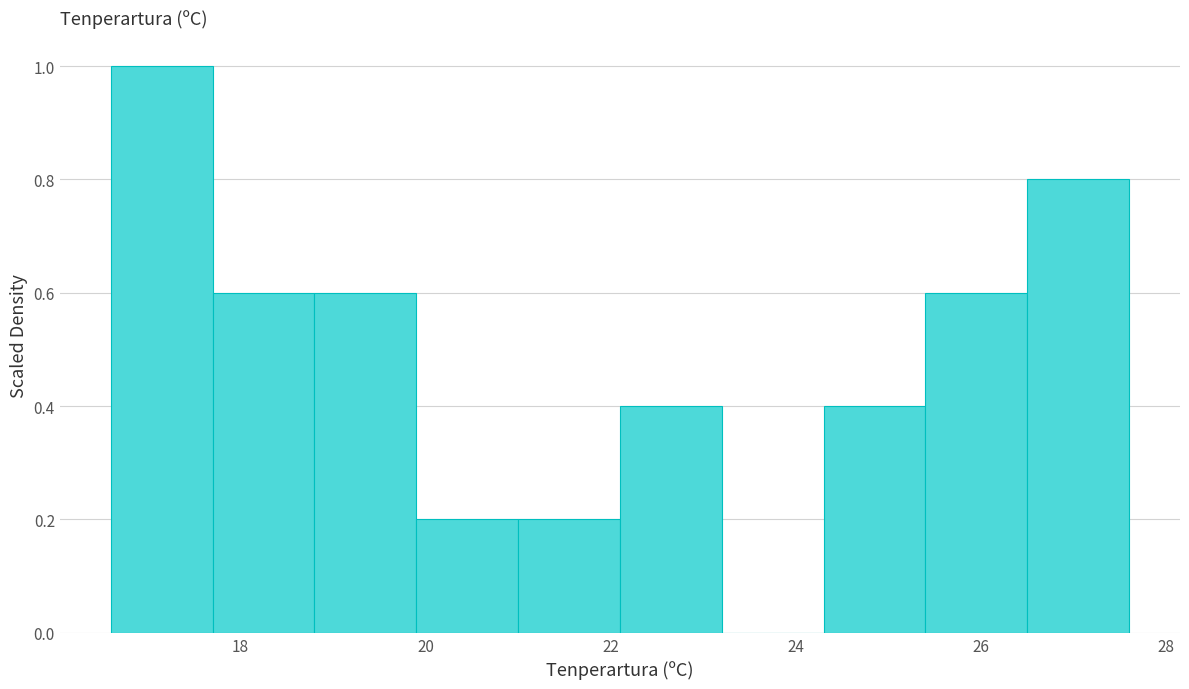

How tall is the bar that spans 21.0 to 22.1 on the x-axis? Neither the bar edges nor the heights are printed on the chart, so give them approximately, as read against the axes.

0.2